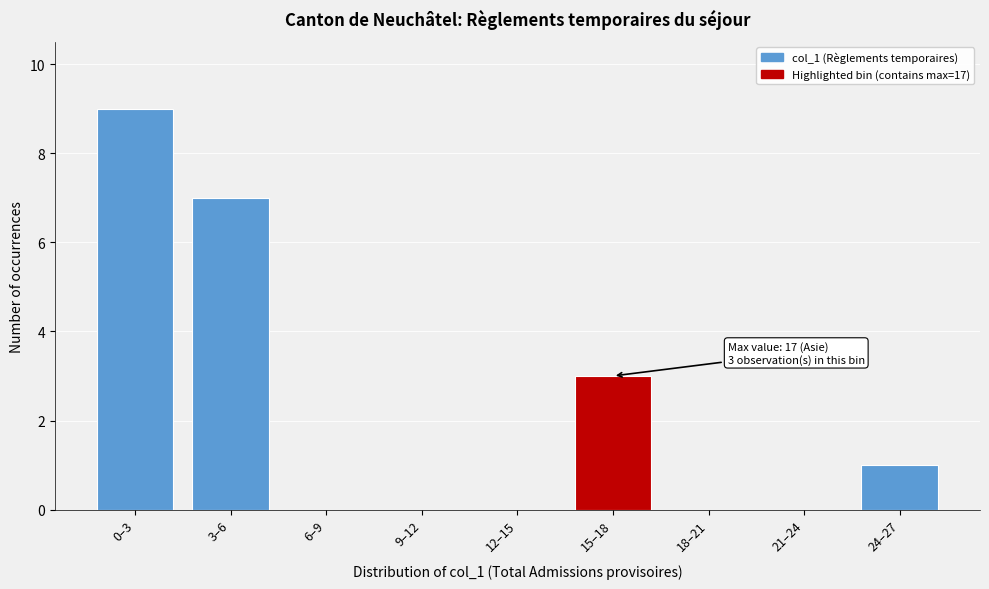

True or false: the data shows 0 at 21–24.

True